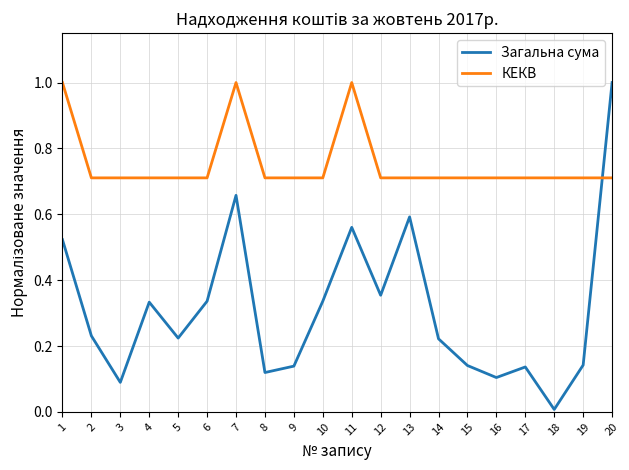

Which series changed the most between 5 and 7?

Загальна сума